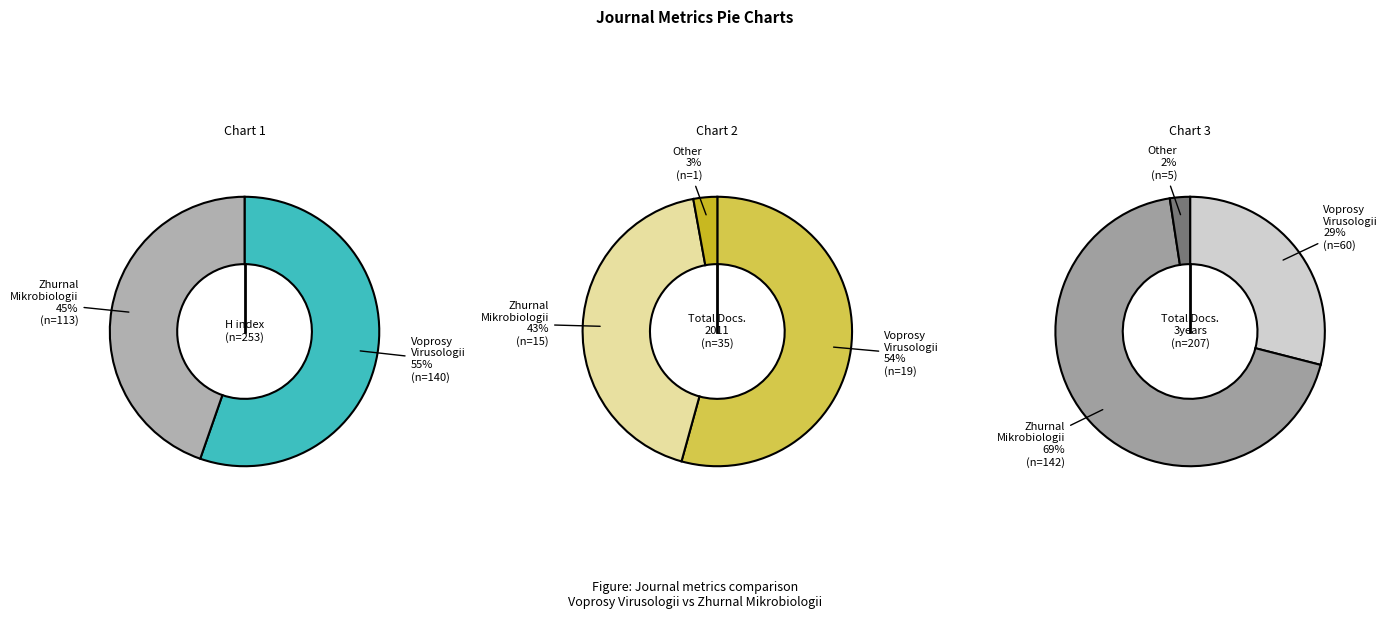

Is there a majority slice in this chart?

Yes